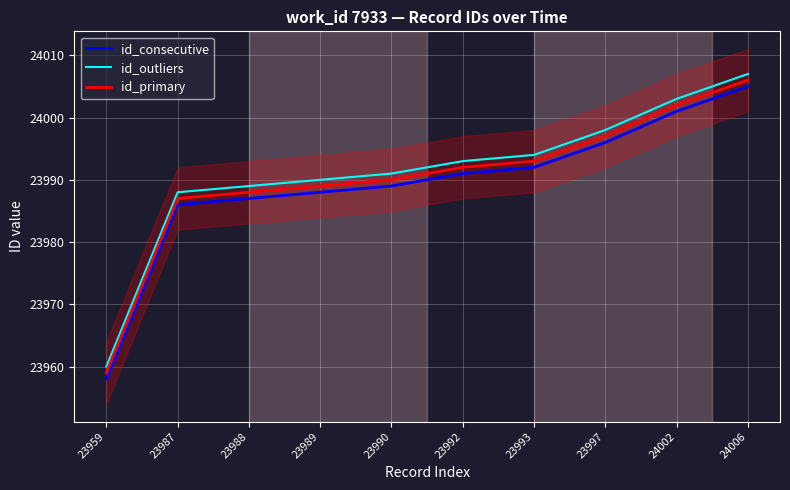

Rank the series at 23992 from lowest to highest value.

id_consecutive, id_primary, id_outliers